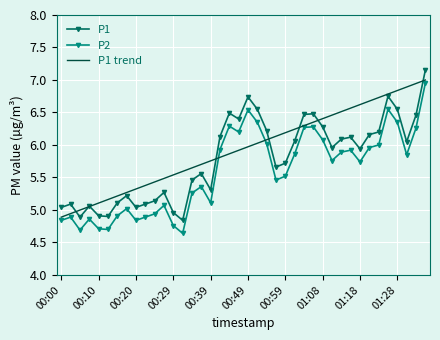

True or false: P2 and P1 cross at least once.

False